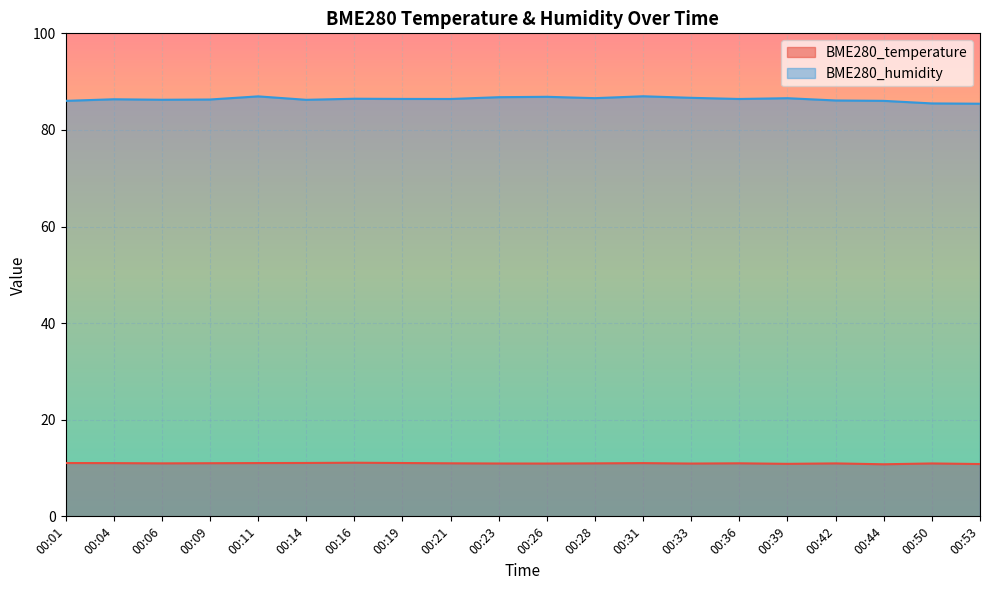

Rank the series by their maximum value, from highest to lowest.

BME280_humidity, BME280_temperature